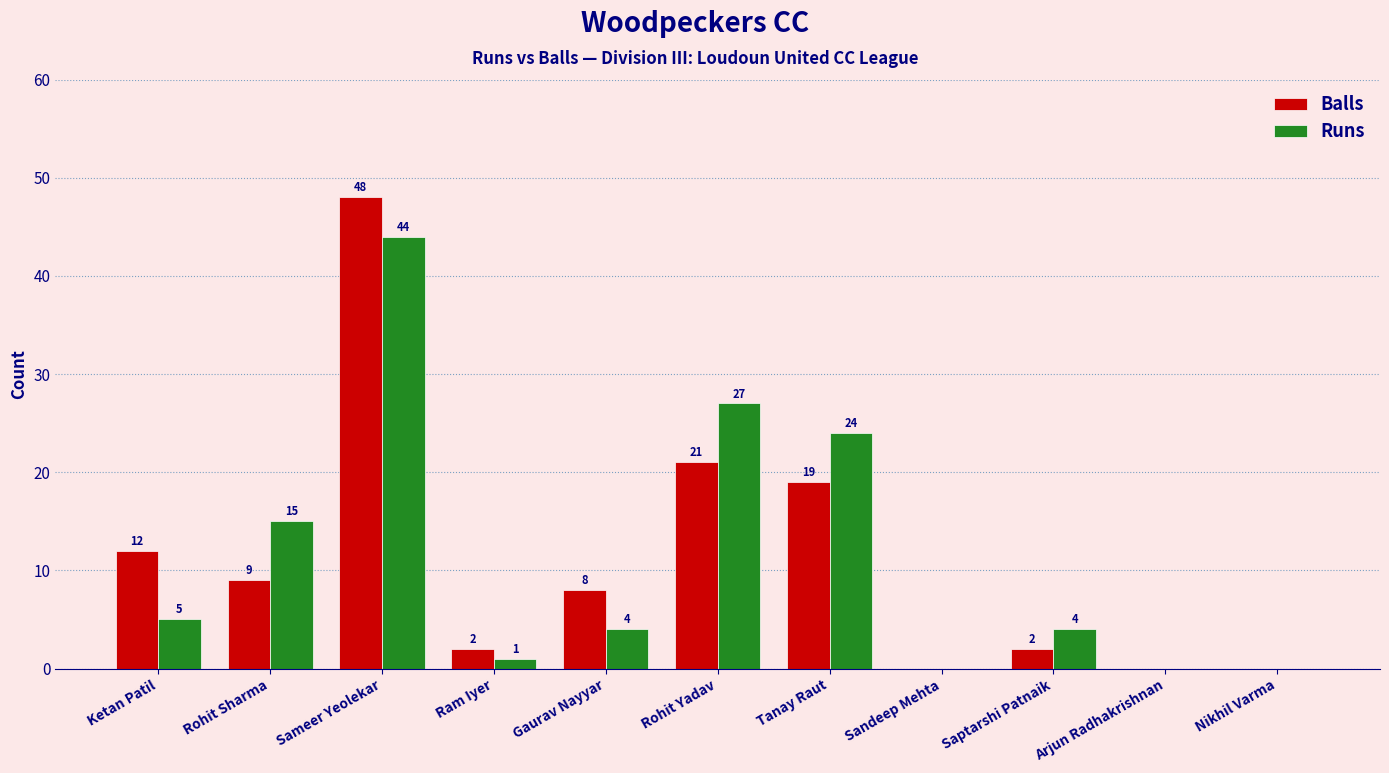

Which series has the widest spread of values?

Balls